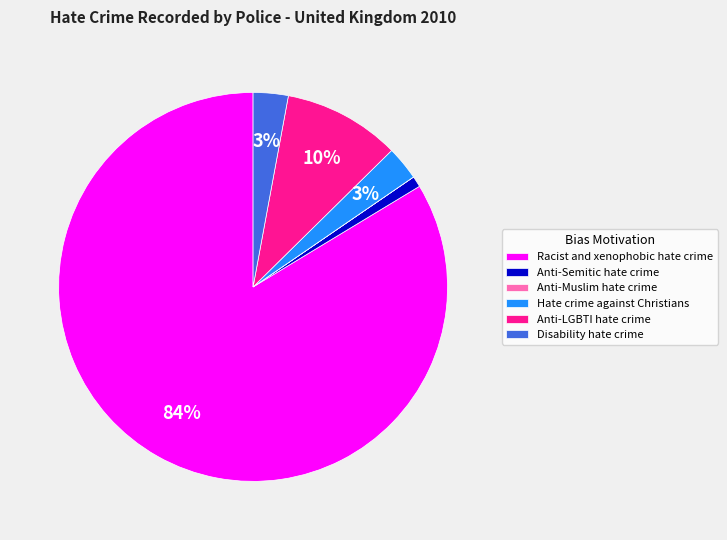

Which slice is the largest?

Racist and xenophobic hate crime